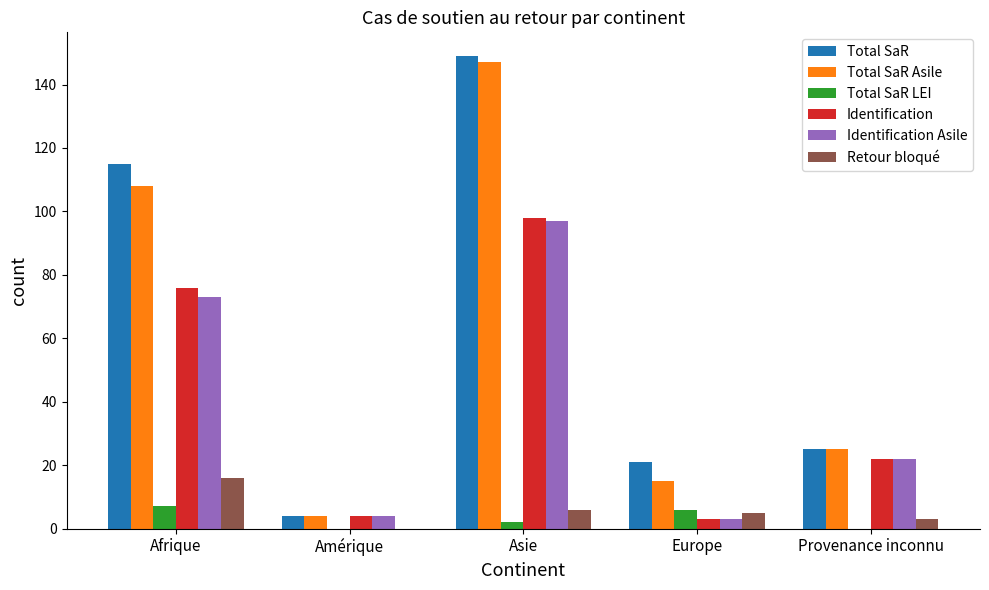

Reading right to left, what are all the values shown in this chart?

Total SaR: 25	21	149	4	115
Total SaR Asile: 25	15	147	4	108
Total SaR LEI: 0	6	2	0	7
Identification: 22	3	98	4	76
Identification Asile: 22	3	97	4	73
Retour bloqué: 3	5	6	0	16